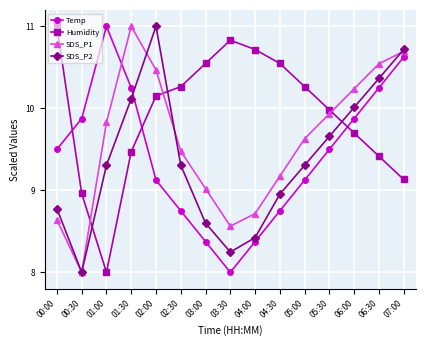

Which category has the highest value in the SDS_P1 series?

01:30